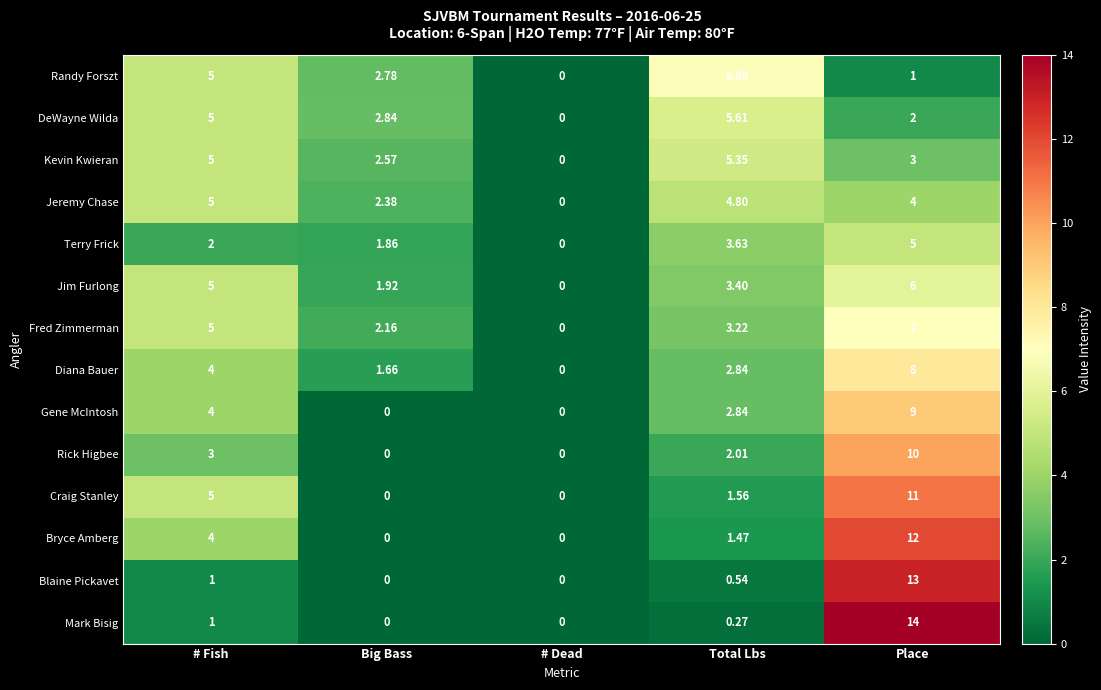

Is the value of Randy Forszt at Big Bass greater than the value of Jim Furlong at # Dead?

Yes